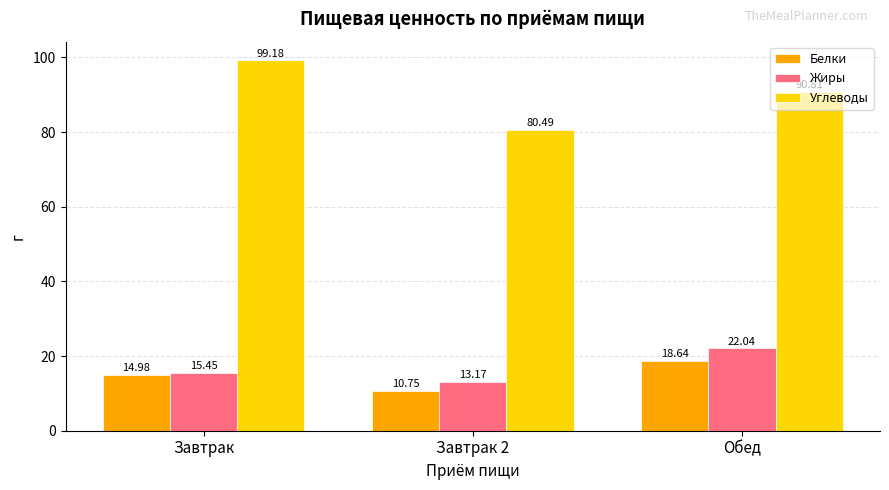

How many values in the Белки series are below 14?

1